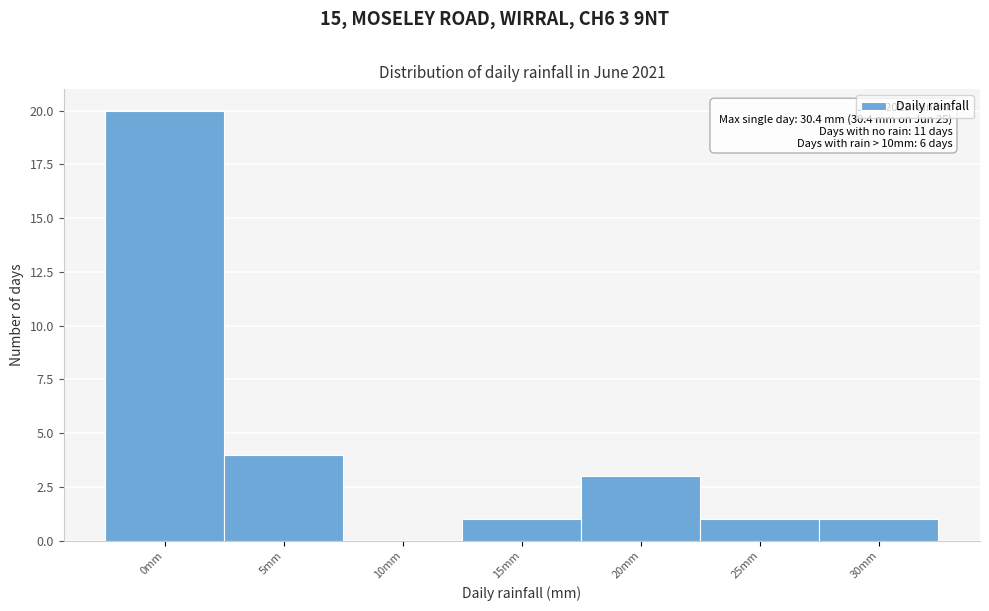

Reading left to right, list all the values displayed in this chart.

0mm=20	5mm=4	10mm=0	15mm=1	20mm=3	25mm=1	30mm=1